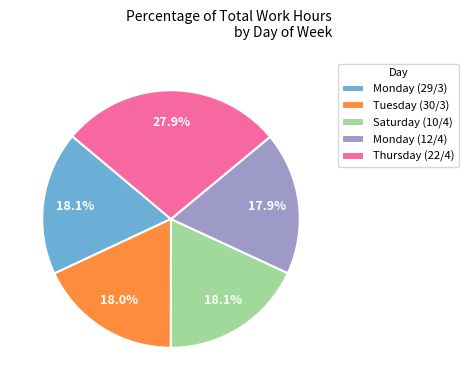

Approximately how many times larger is the value at Monday (12/4) compared to Tuesday (30/3)?

1.0